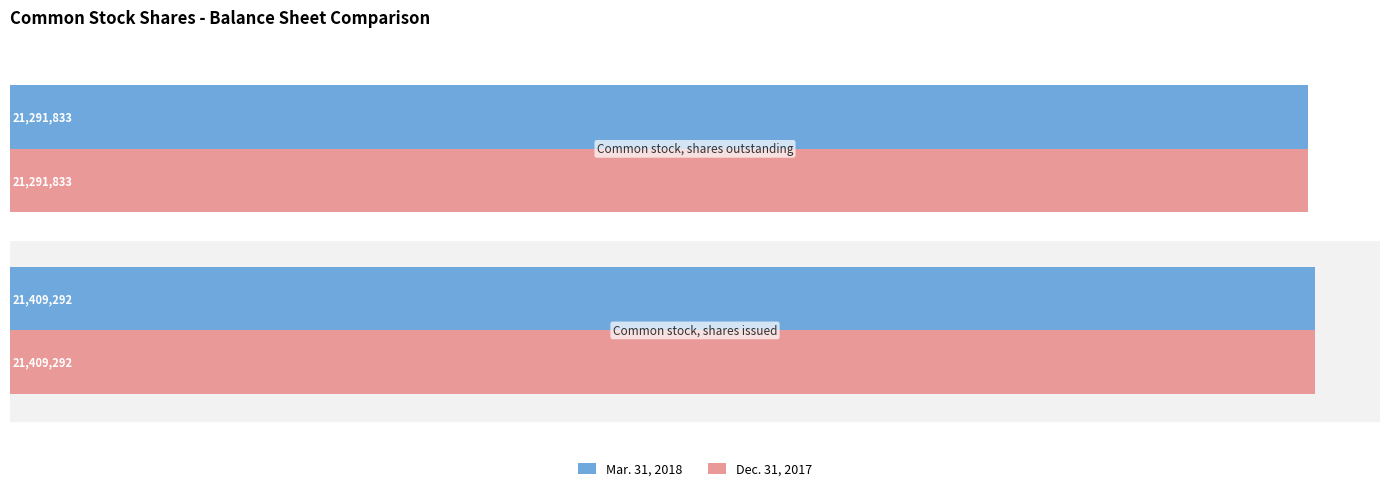

What are all the series names shown in the legend?

Mar. 31, 2018, Dec. 31, 2017